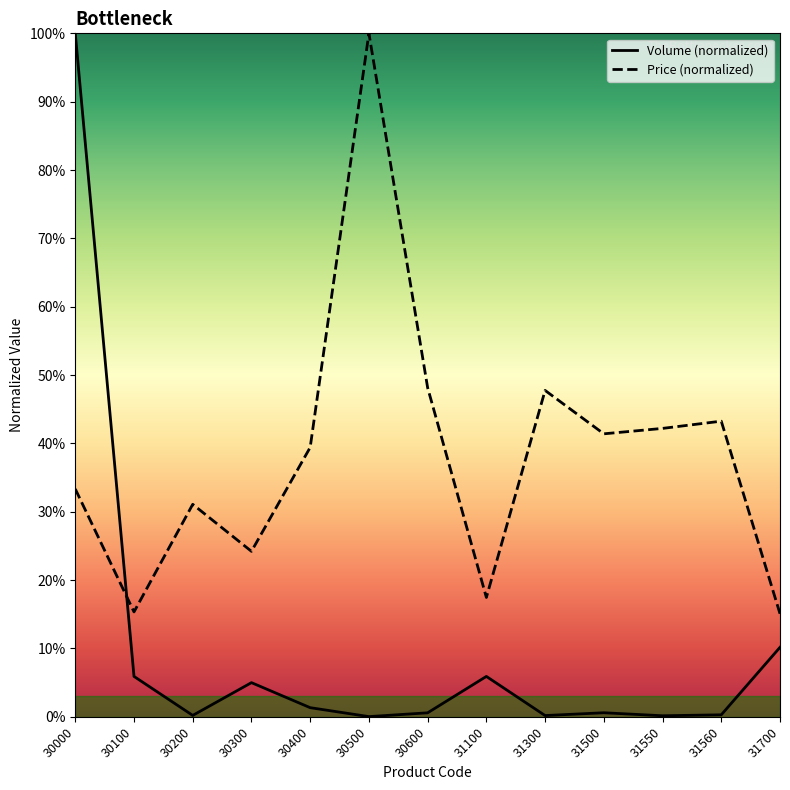

What is the sum of all Volume values?

130.3